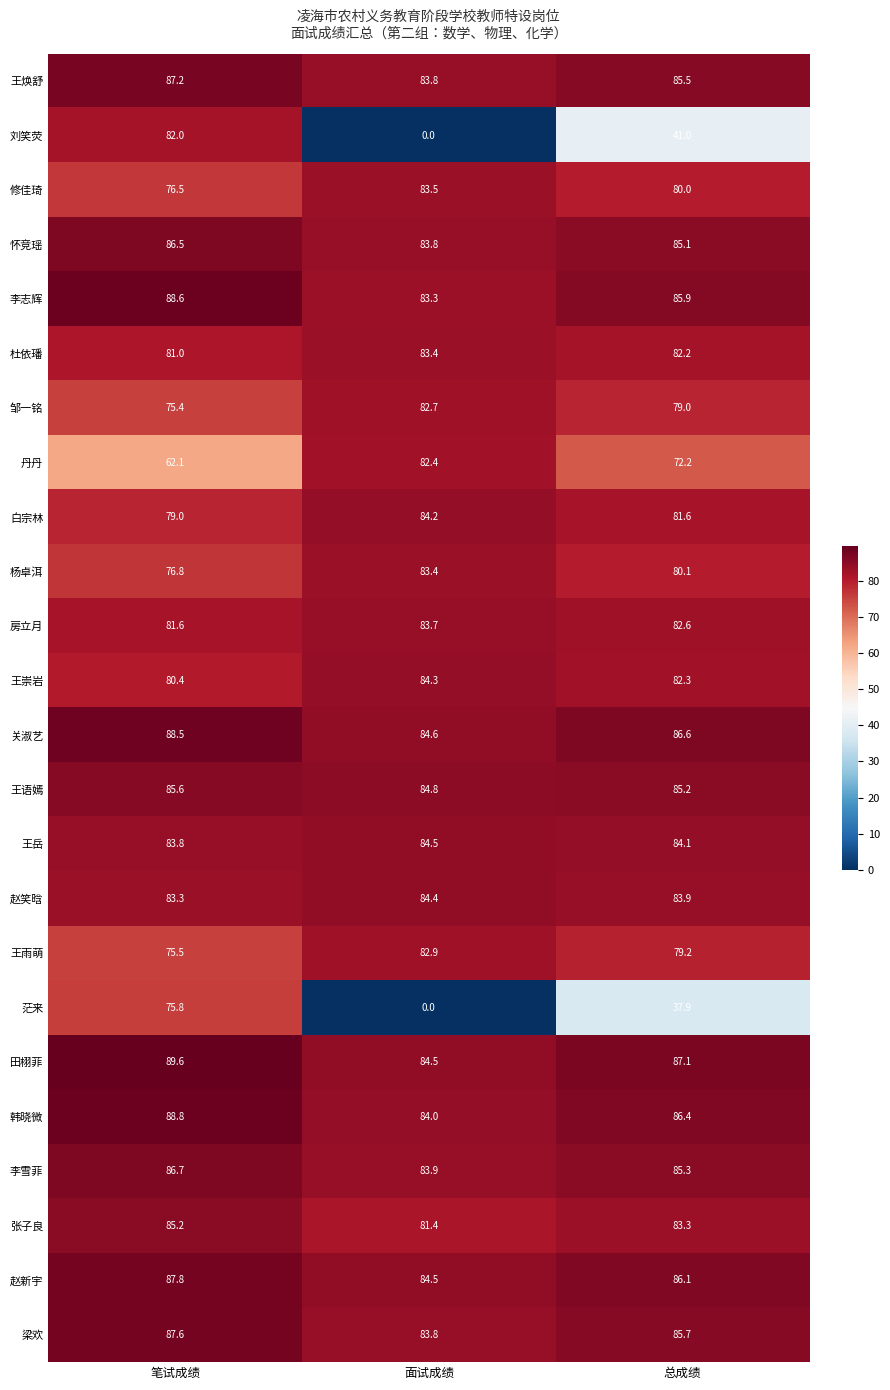

Which series has the largest total across all categories?

田栩菲